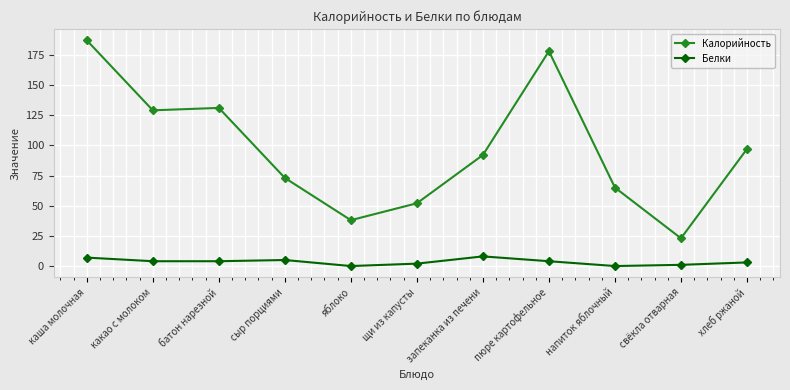

True or false: Белки has a value of 2 at щи из капусты.

True